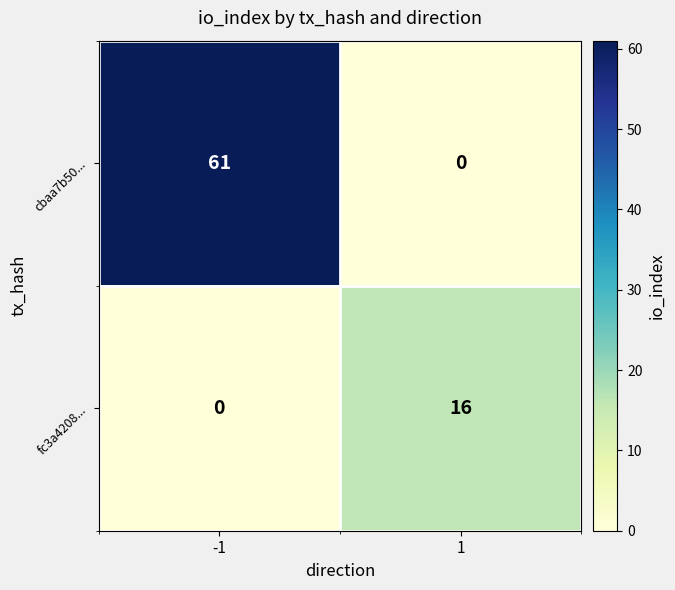

What is the difference between the cbaa7b50... values at 1 and -1?

61